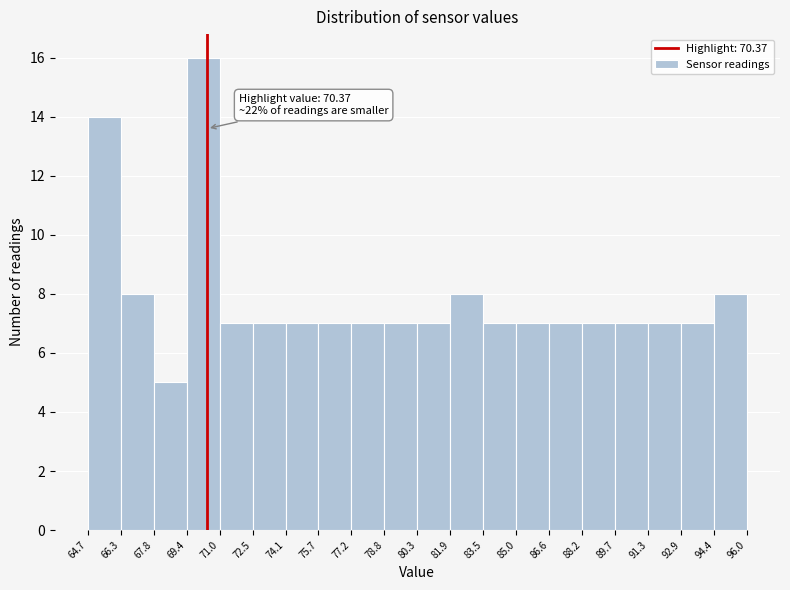

Over which range of the x-axis is the bar tallest?

69.4 to 71.0